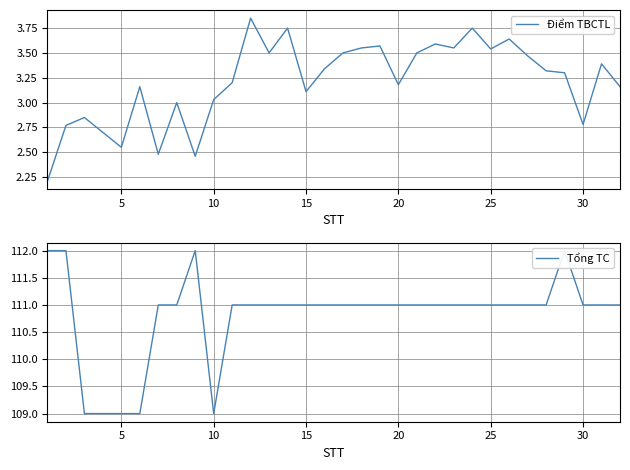

The value of Tổng TC at 5 is 55.1. True or false?

False